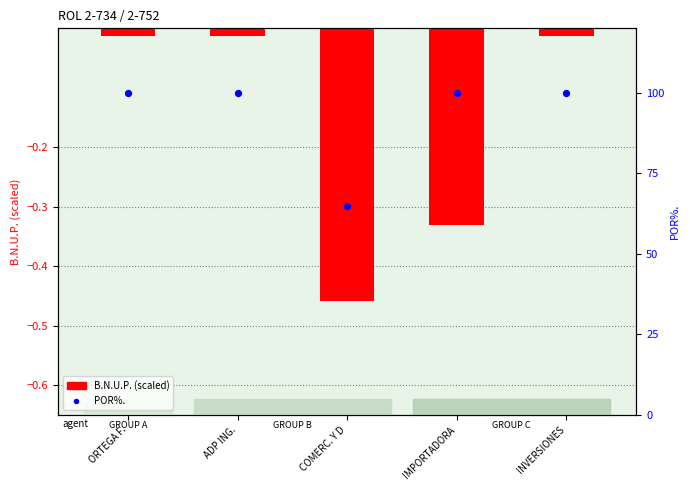

At how many categories does at least one series exceed 11?

5